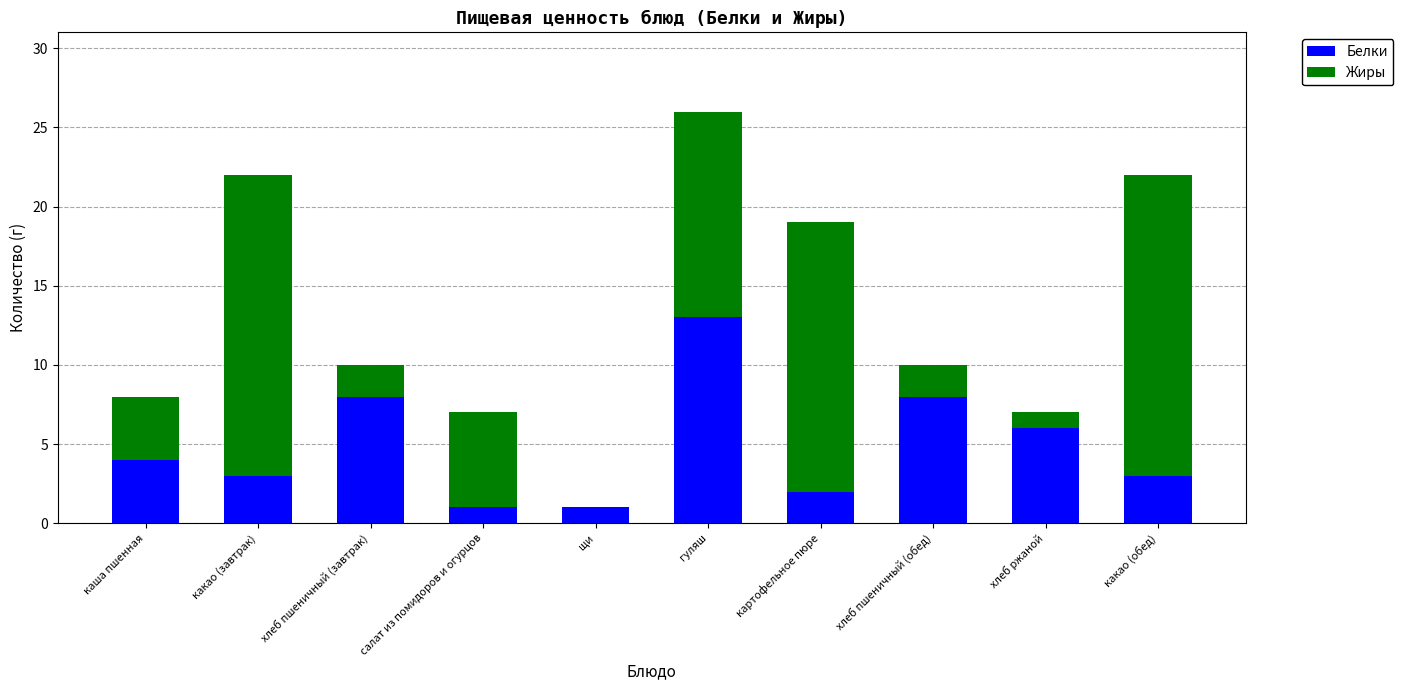

What is the total value across all series at хлеб пшеничный (обед)?

10